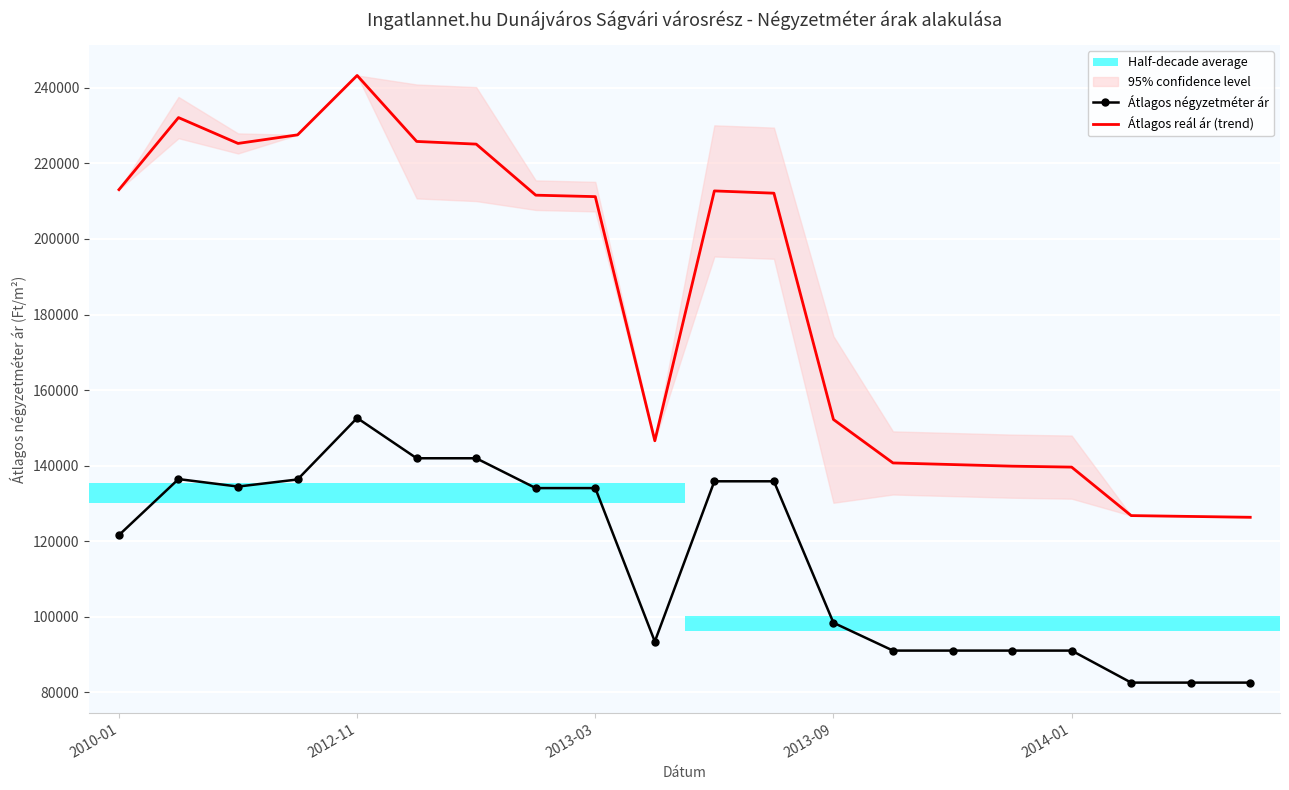

Where is Átlagos négyzetméter ár nearest to the value 117619?

2010-01